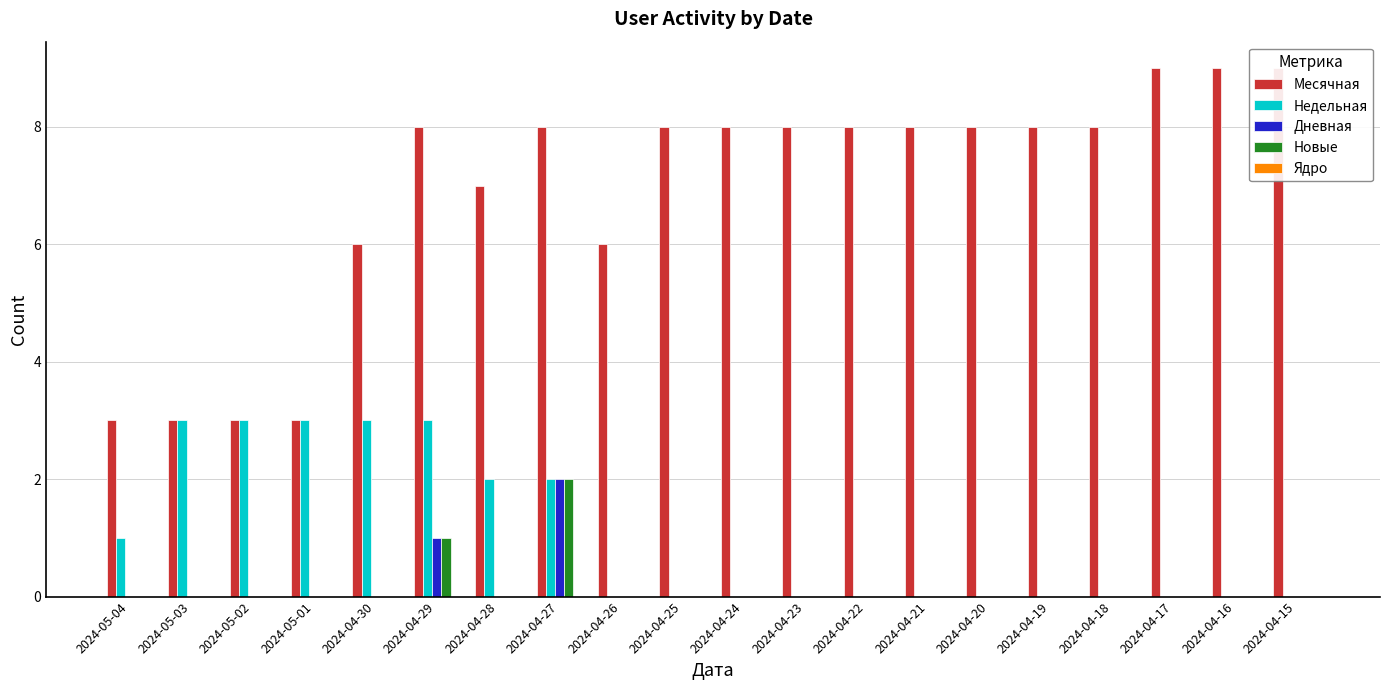

What is the label of the 7th bar from the left?

2024-04-28